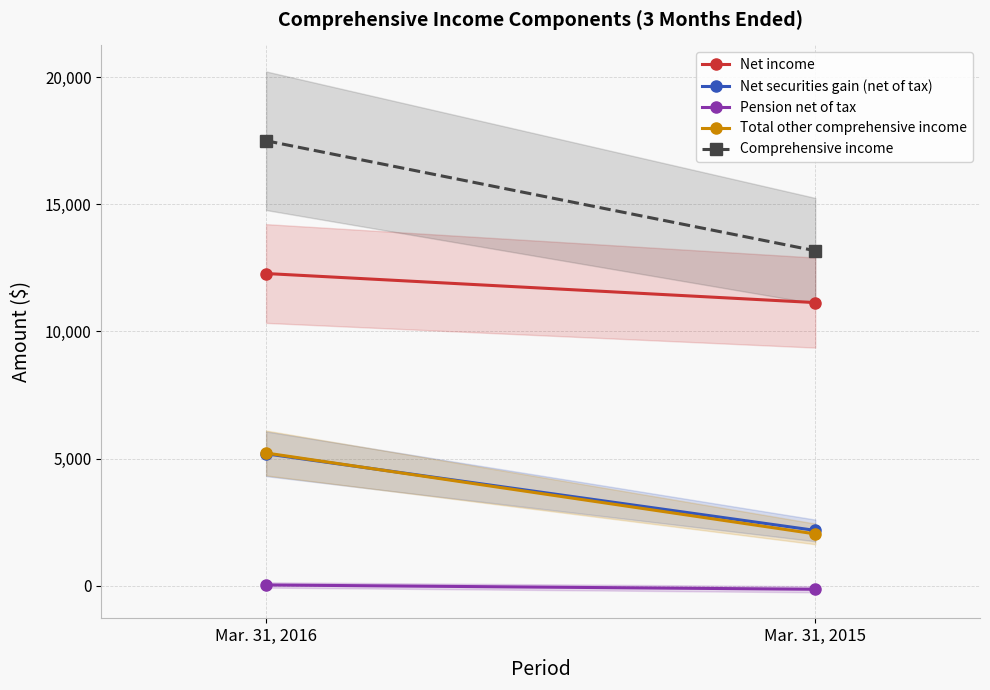

Reading left to right, what are all the values shown in this chart?

Net income: 12279	11136
Net securities gain (net of tax): 5189	2177
Pension net of tax: 32	-138
Total other comprehensive income: 5221	2039
Comprehensive income: 17500	13175